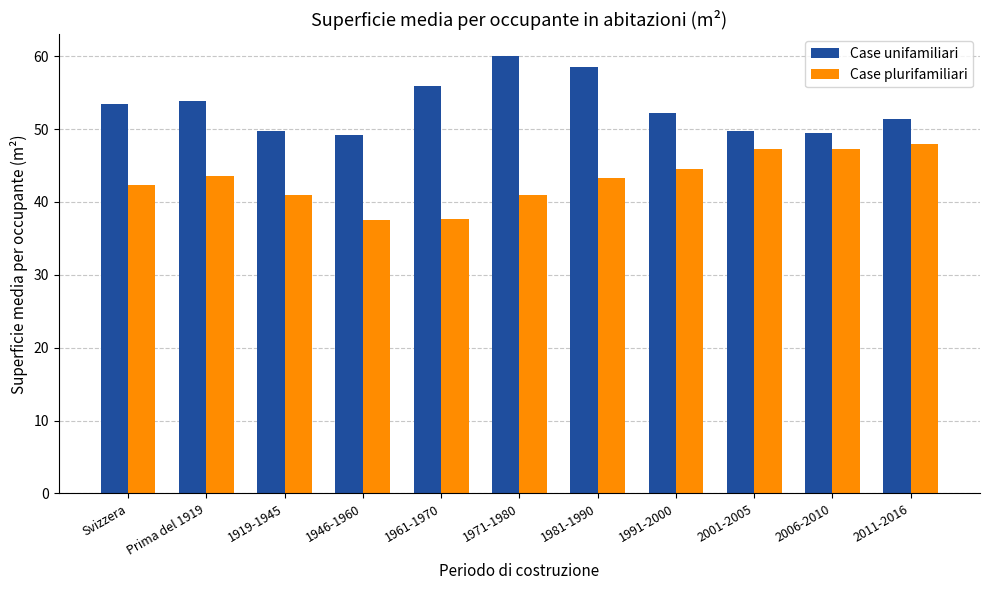

What value does the Case unifamiliari series have at Svizzera?

53.4